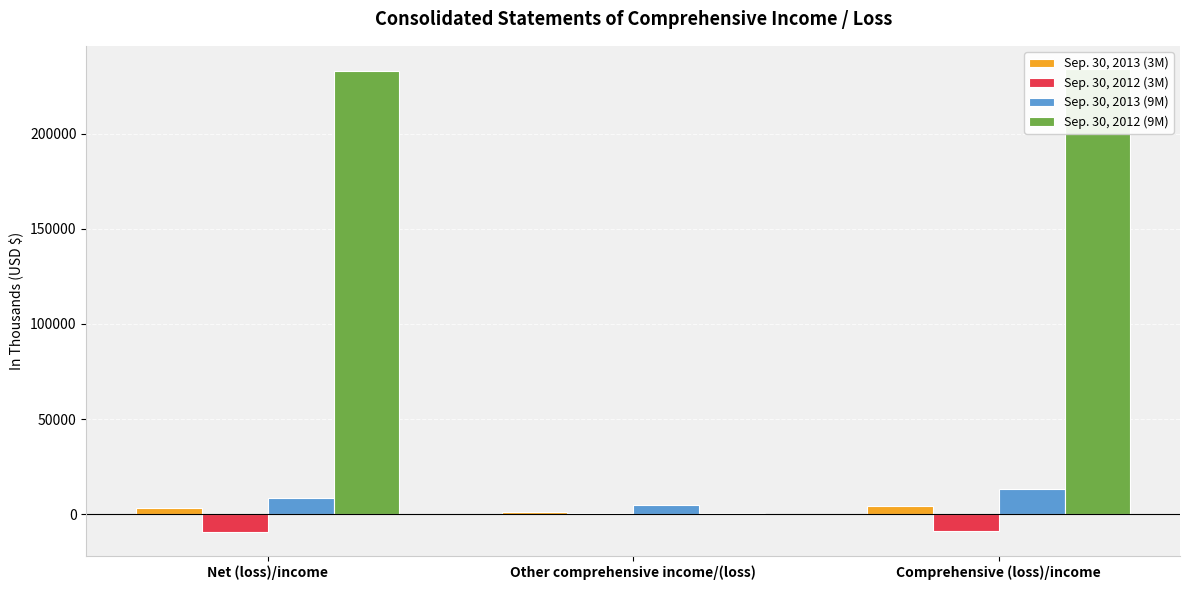

What is the total value across all series at Comprehensive (loss)/income?

242592